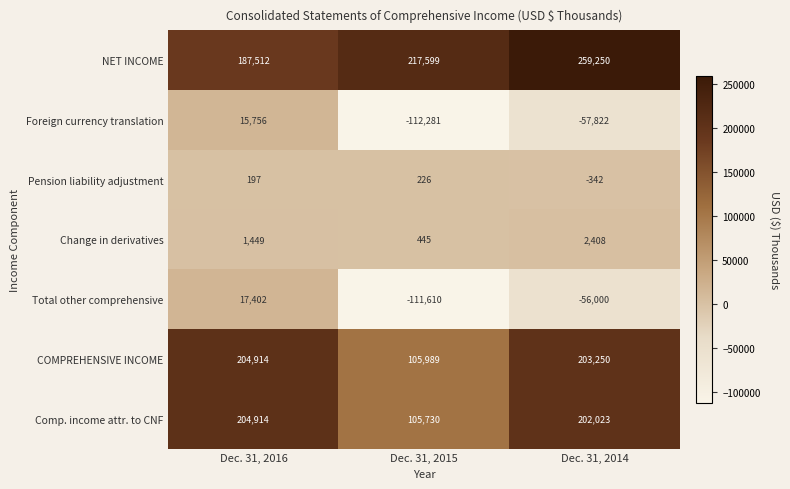

Is it true that COMPREHENSIVE INCOME equals 105989 at Dec. 31, 2015?

True